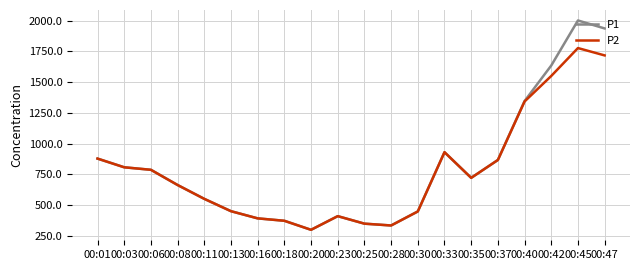

How many lines are shown in the chart?

2